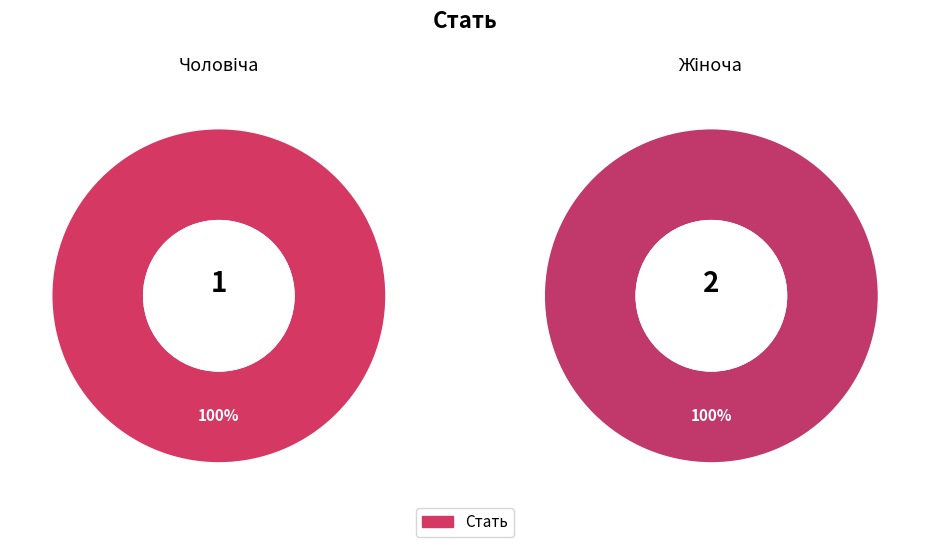

Does any single category account for the majority?

Yes